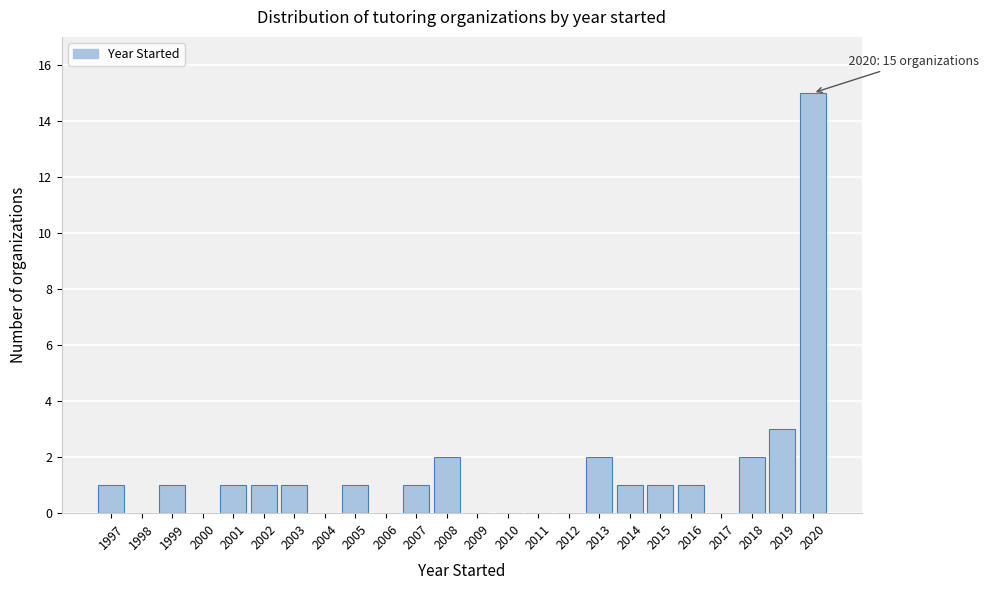

Reading right to left, transcribe all the data shown in this chart.

2020=15	2019=3	2018=2	2017=0	2016=1	2015=1	2014=1	2013=2	2012=0	2011=0	2010=0	2009=0	2008=2	2007=1	2006=0	2005=1	2004=0	2003=1	2002=1	2001=1	2000=0	1999=1	1998=0	1997=1